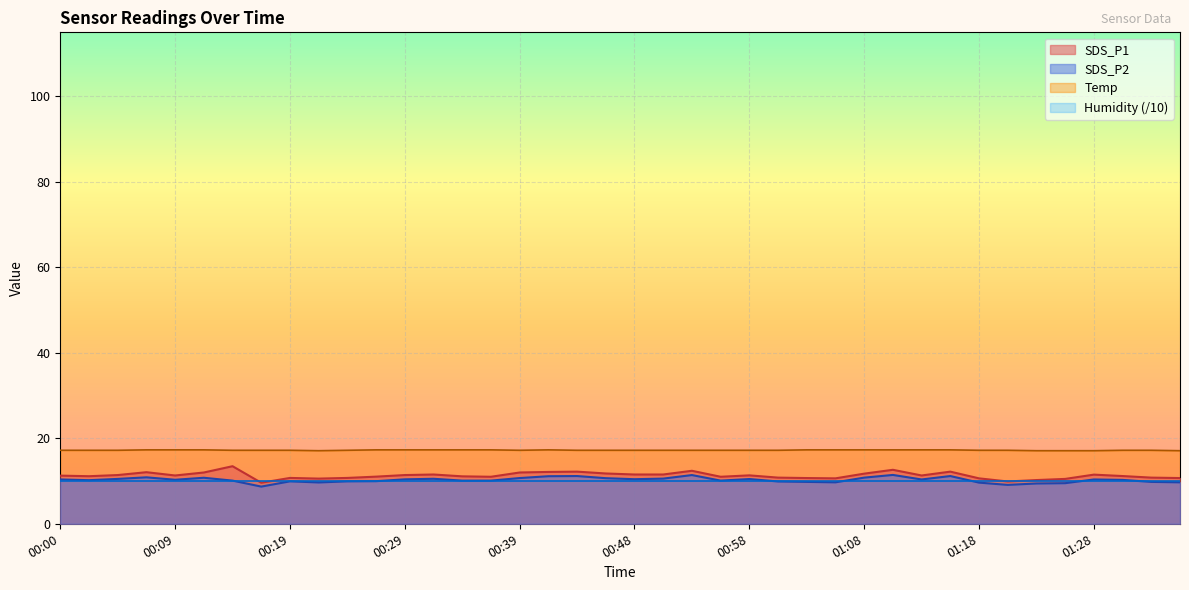

Rank the series at 00:24 from lowest to highest value.

SDS_P2, SDS_P1, Temp